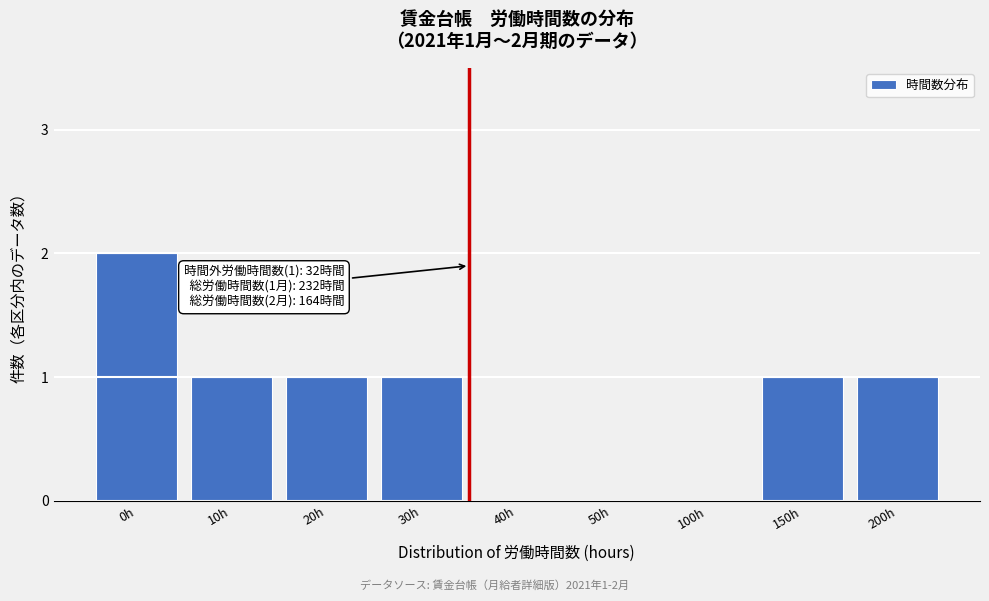

Reading right to left, extract all data points from this chart.

200h=1	150h=1	100h=0	50h=0	40h=0	30h=1	20h=1	10h=1	0h=2